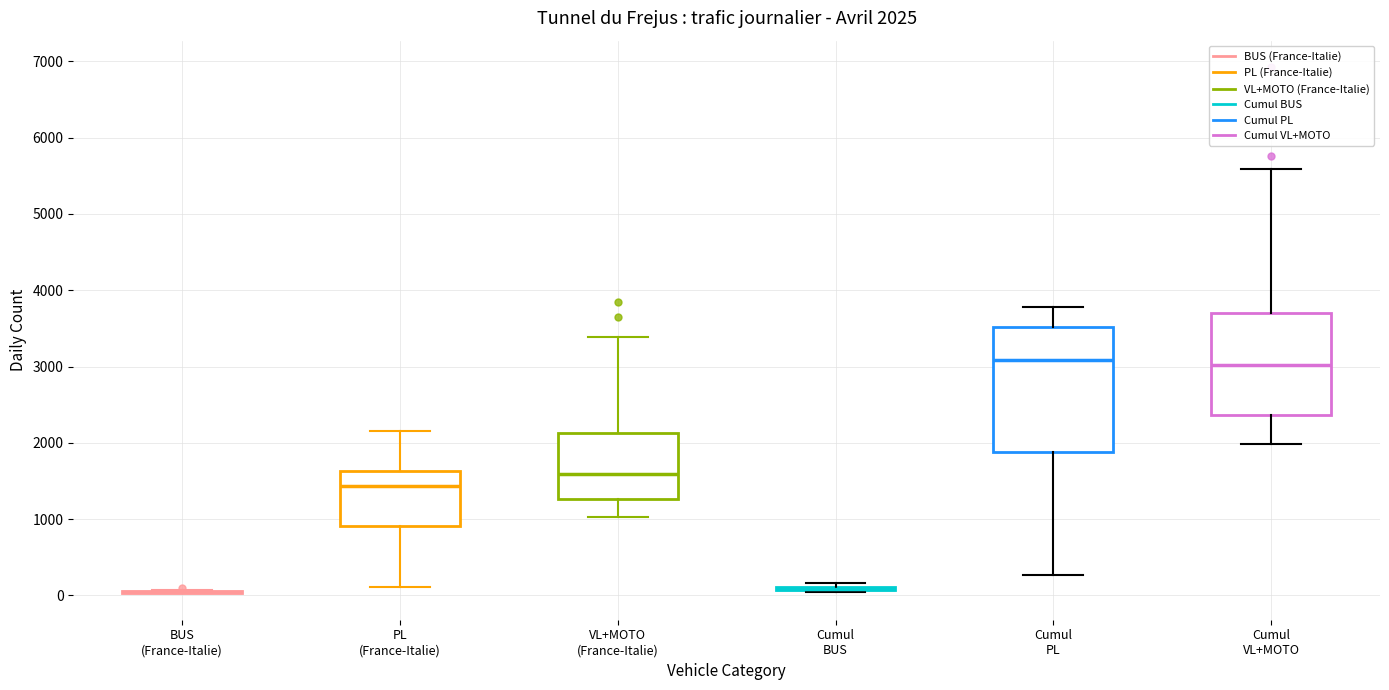

Comparing the boxes themselves (not the whiskers), which one is the tallest?

Cumul PL